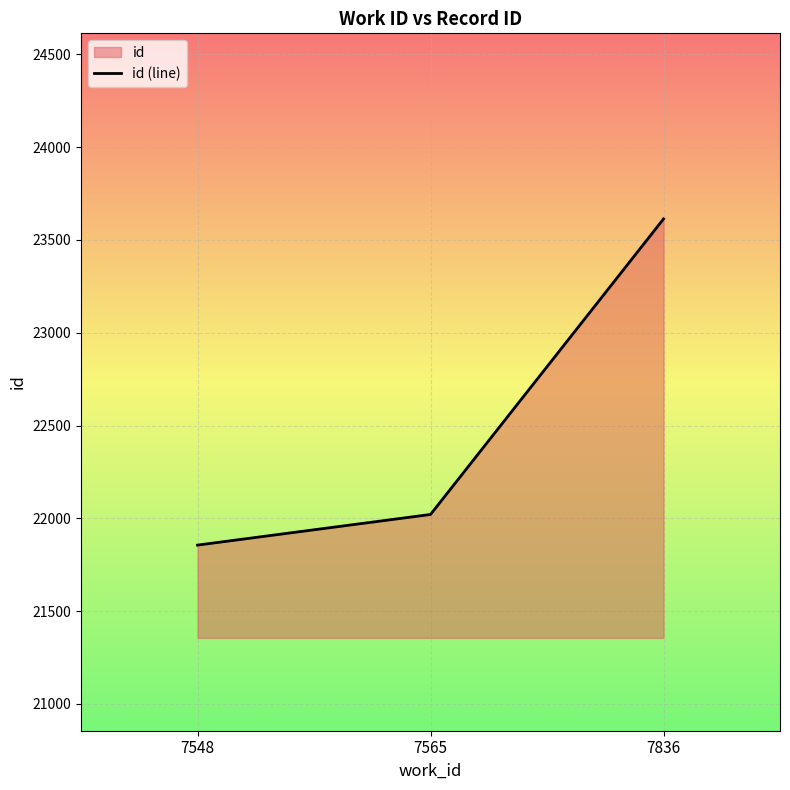

Approximately how many times larger is the value at 7565 compared to 7548?

1.0